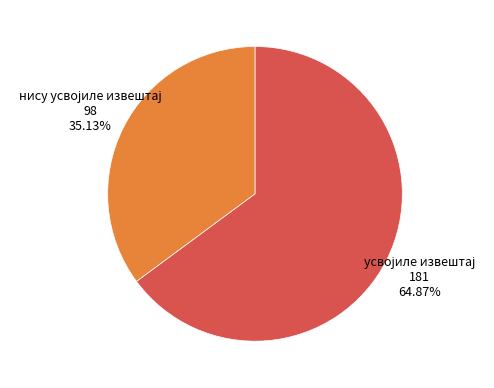

To the nearest percent, what is the average slice percentage?

50%